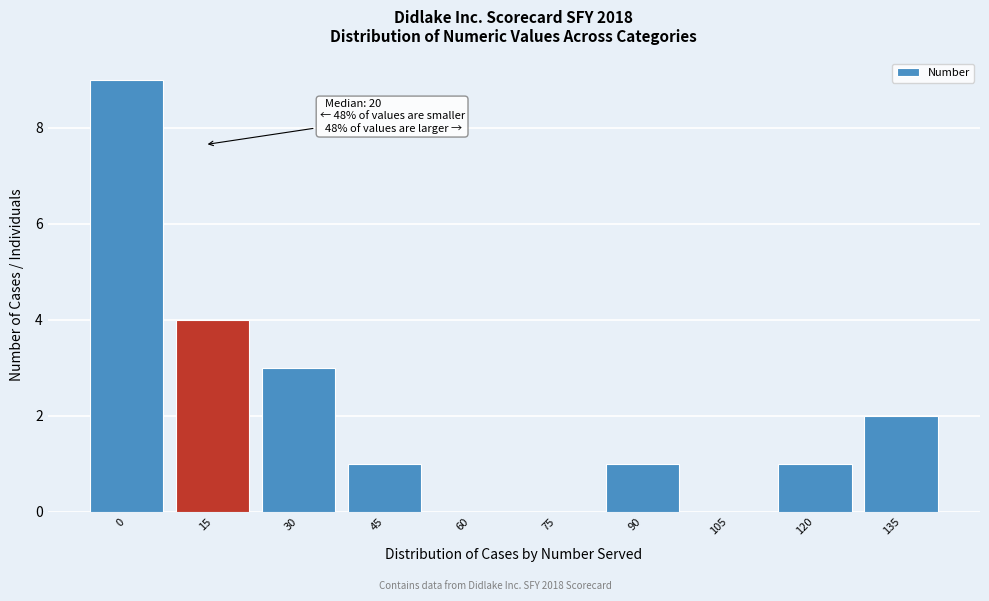

Reading right to left, extract all data points from this chart.

135=2	120=1	105=0	90=1	75=0	60=0	45=1	30=3	15=4	0=9